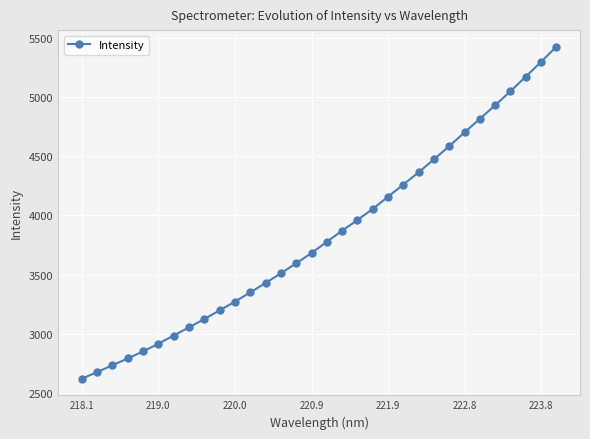

How many data points are above 3776?

16